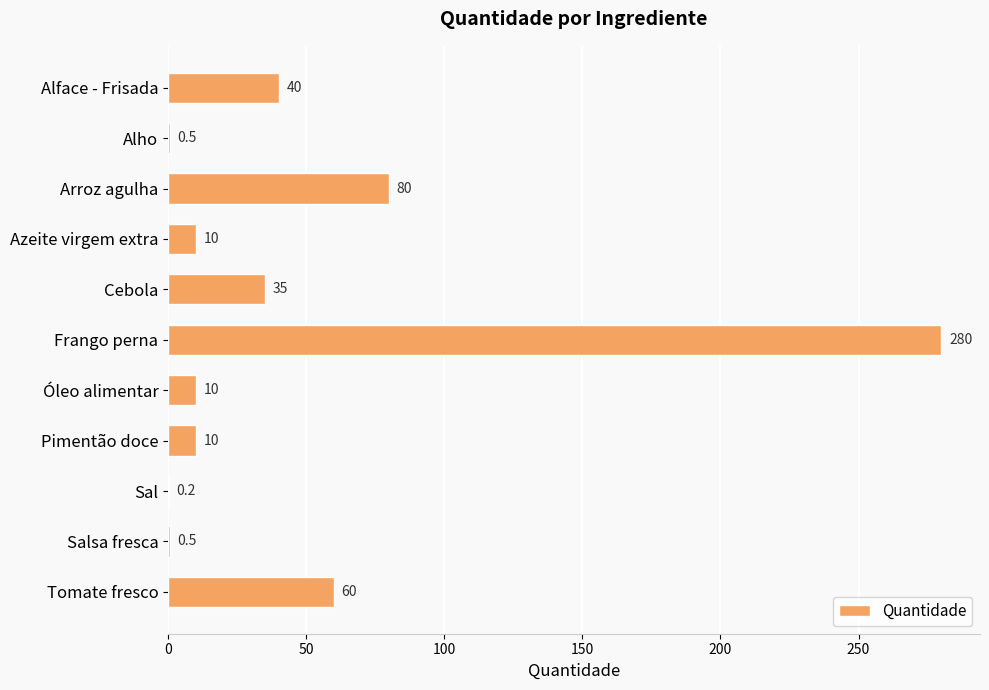

Does the chart contain stacked bars?

No